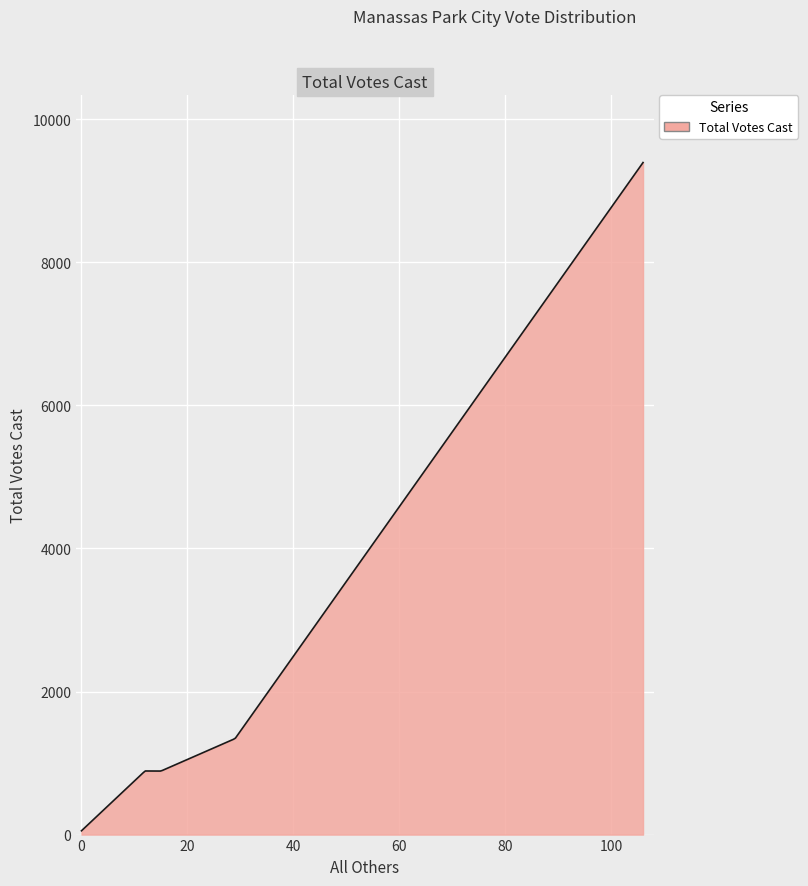

What is the greatest value displayed?

9394.0